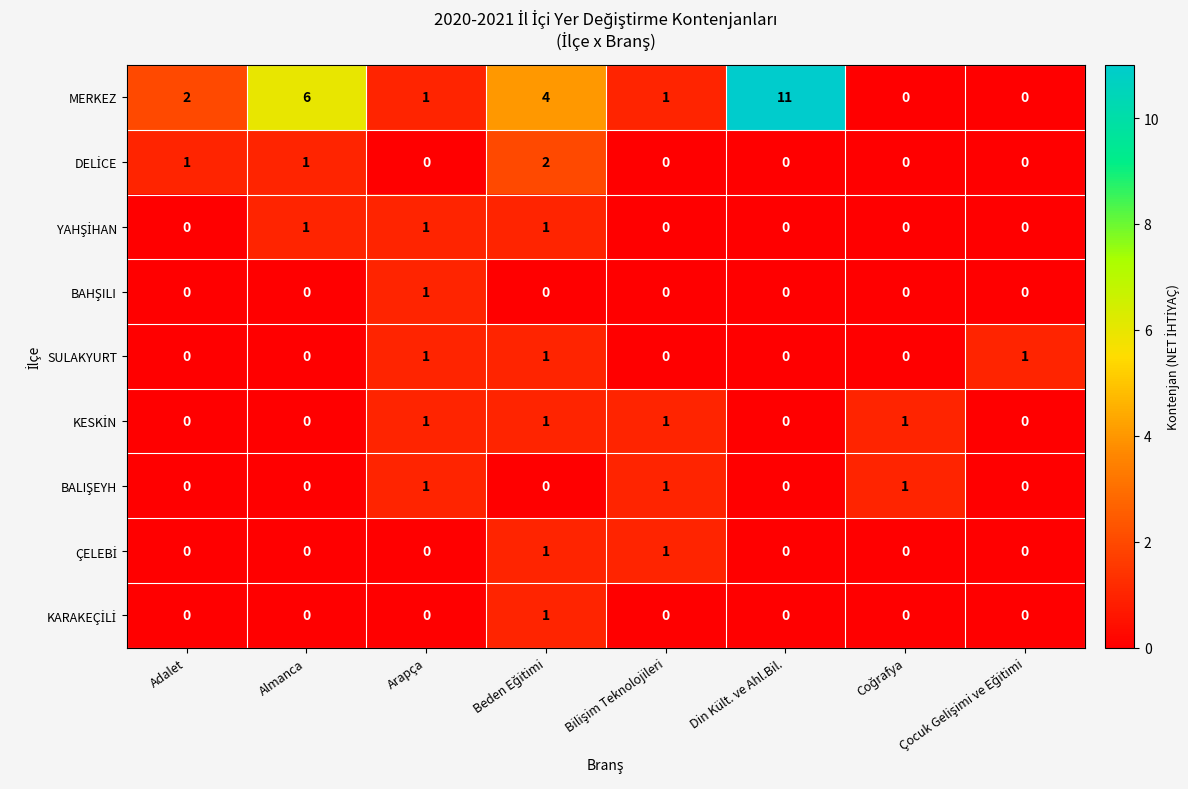

How many categories are shown in the chart?

8